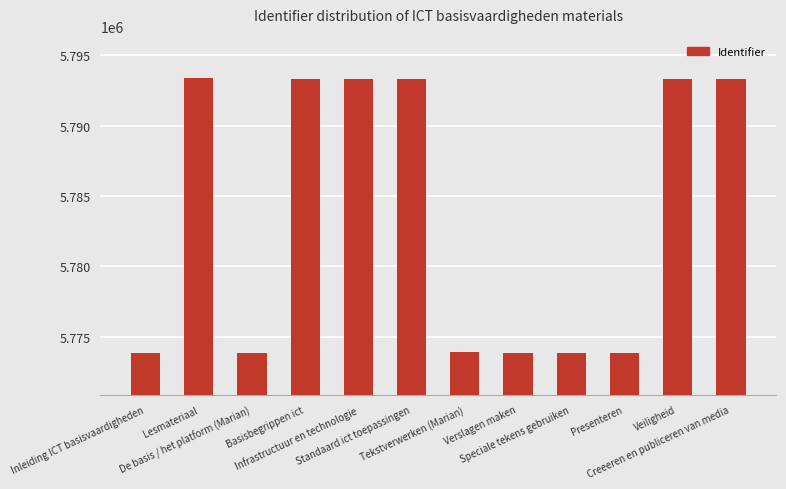

Is it true that the value at Inleiding ICT basisvaardigheden is 5773883?

True